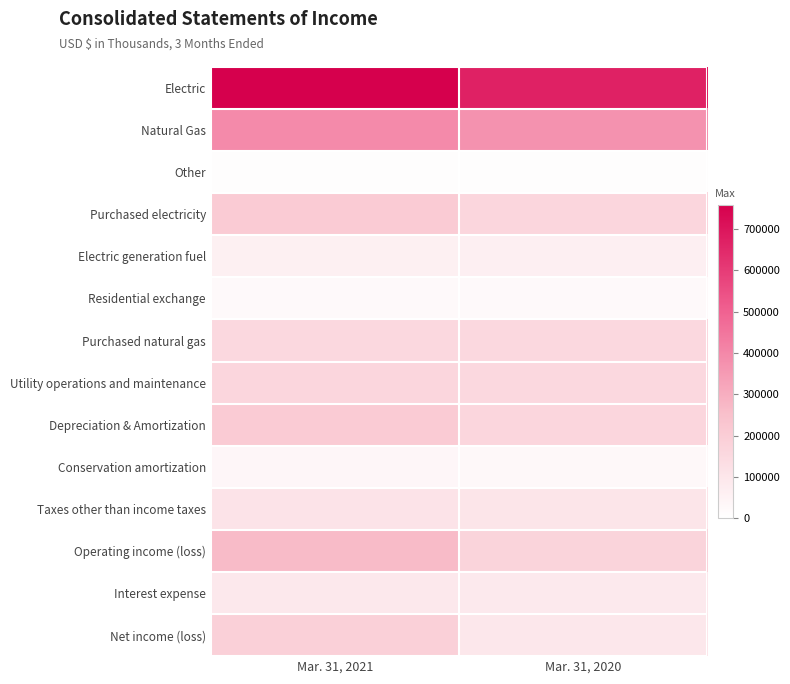

At Mar. 31, 2020, list the series in order from smallest to largest.

Other, Residential exchange, Conservation amortization, Electric generation fuel, Interest expense, Net income (loss), Taxes other than income taxes, Purchased natural gas, Utility operations and maintenance, Depreciation & Amortization, Purchased electricity, Operating income (loss), Natural Gas, Electric